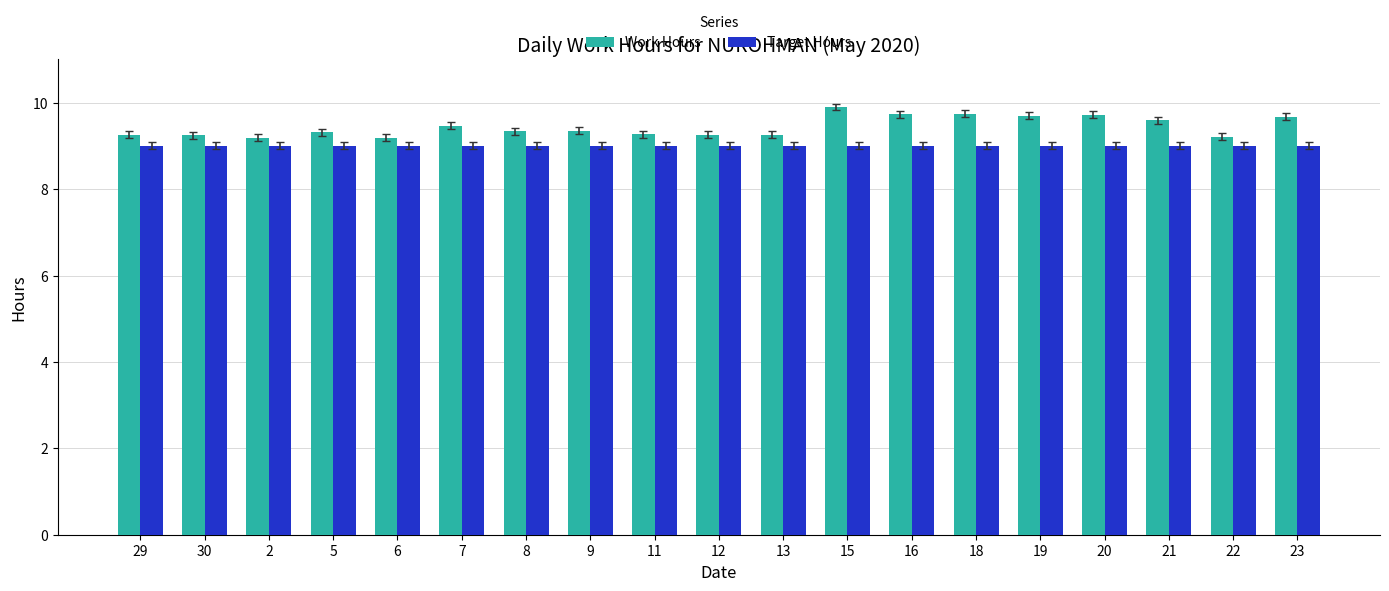

Rank the series by their maximum value, from highest to lowest.

Work Hours, Target Hours